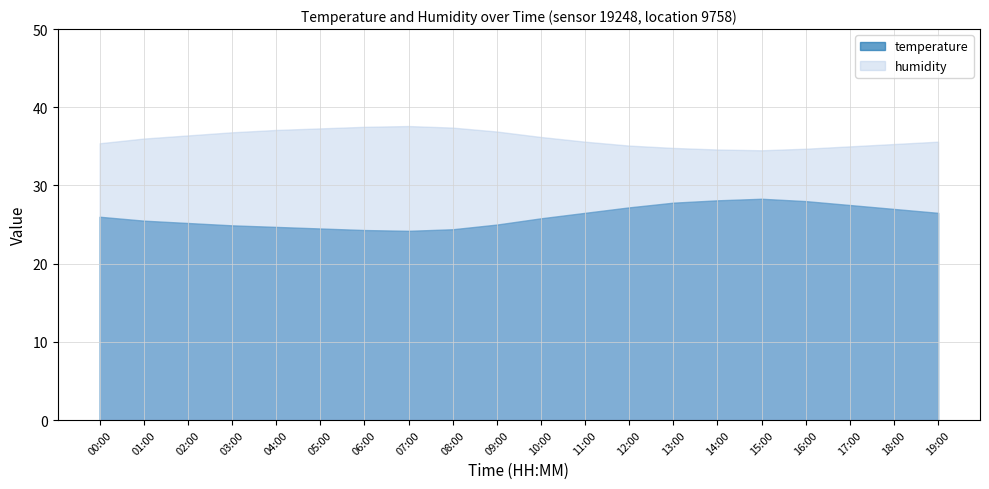

Which has a higher value, 16:00 or 15:00?

15:00